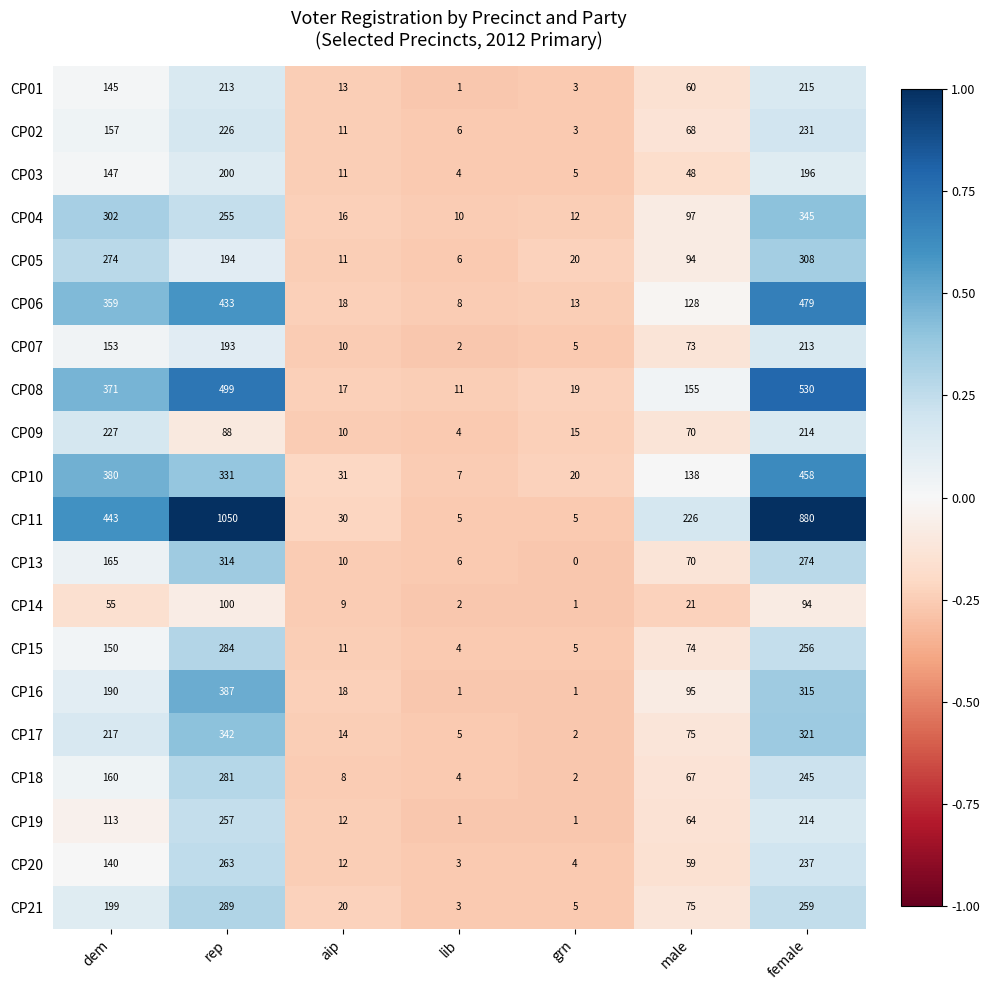

Which series has the largest total across all categories?

CP11